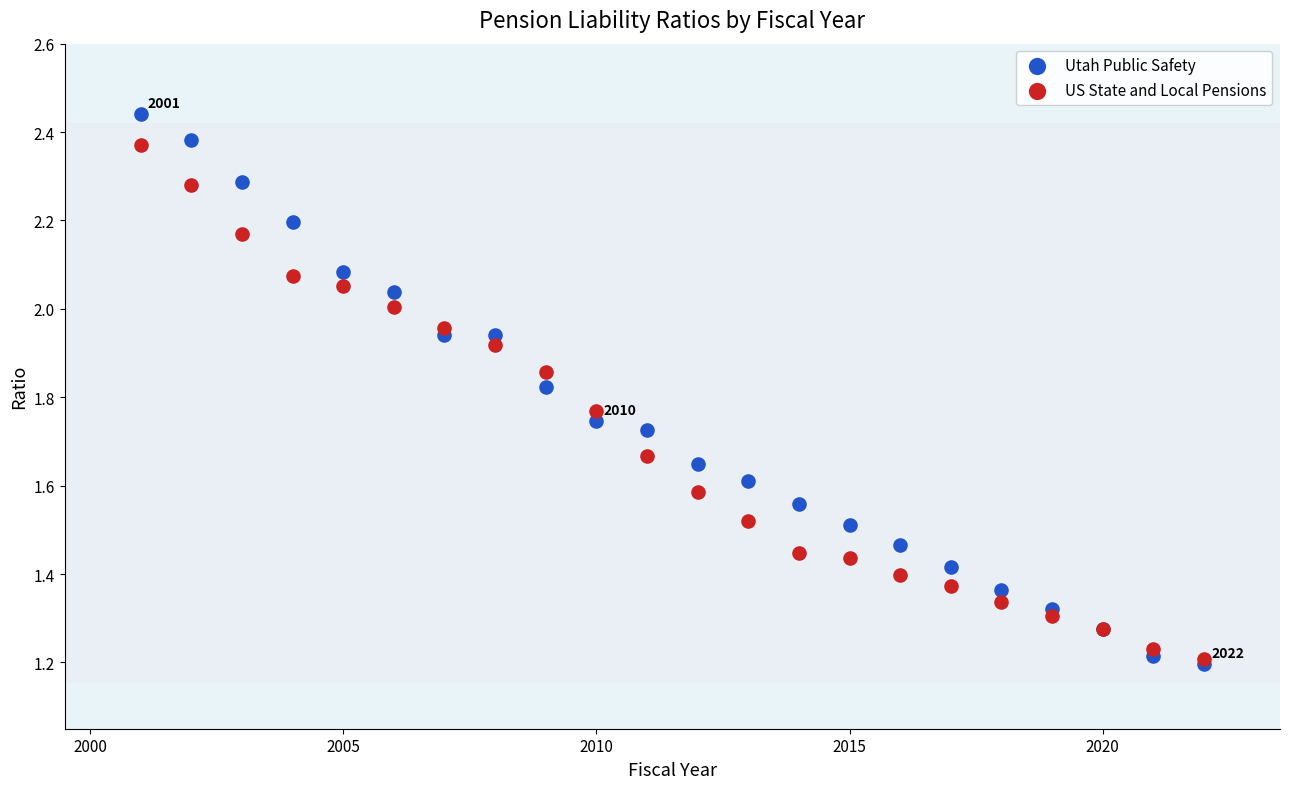

Which series has the widest spread of Y values?

Utah Public Safety